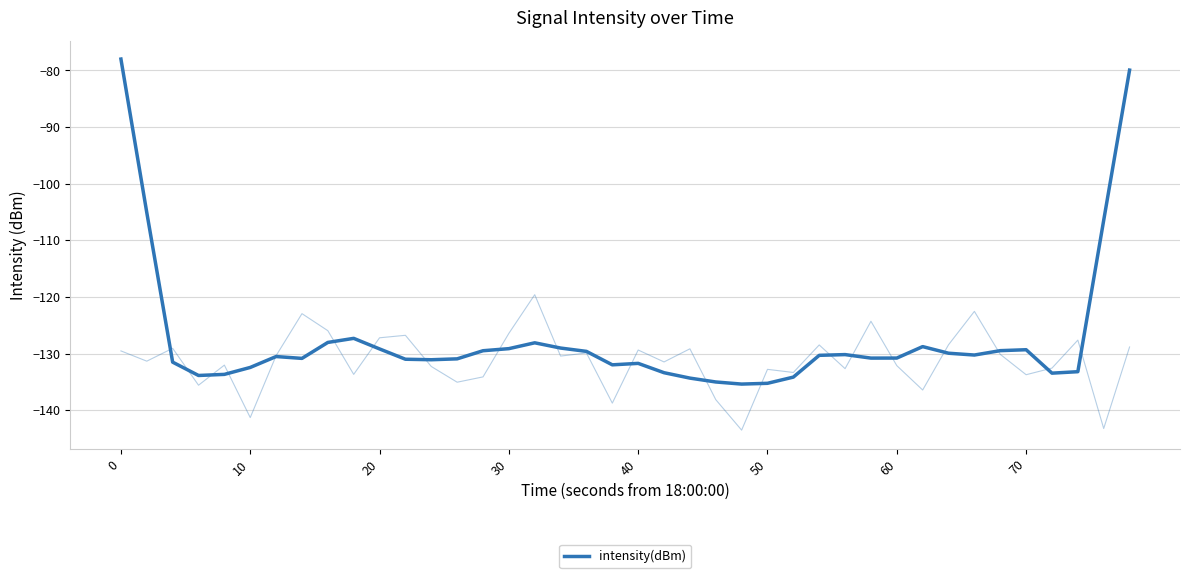

Reading left to right, list all the values displayed in this chart.

-78.0	-105.1	-131.5	-133.9	-133.7	-132.4	-130.5	-130.8	-128.0	-127.3	-129.2	-131.0	-131.1	-130.9	-129.5	-129.1	-128.1	-129.0	-129.6	-132.0	-131.7	-133.4	-134.3	-135.0	-135.4	-135.2	-134.2	-130.3	-130.2	-130.8	-130.8	-128.8	-129.9	-130.3	-129.5	-129.3	-133.5	-133.2	-106.5	-79.9